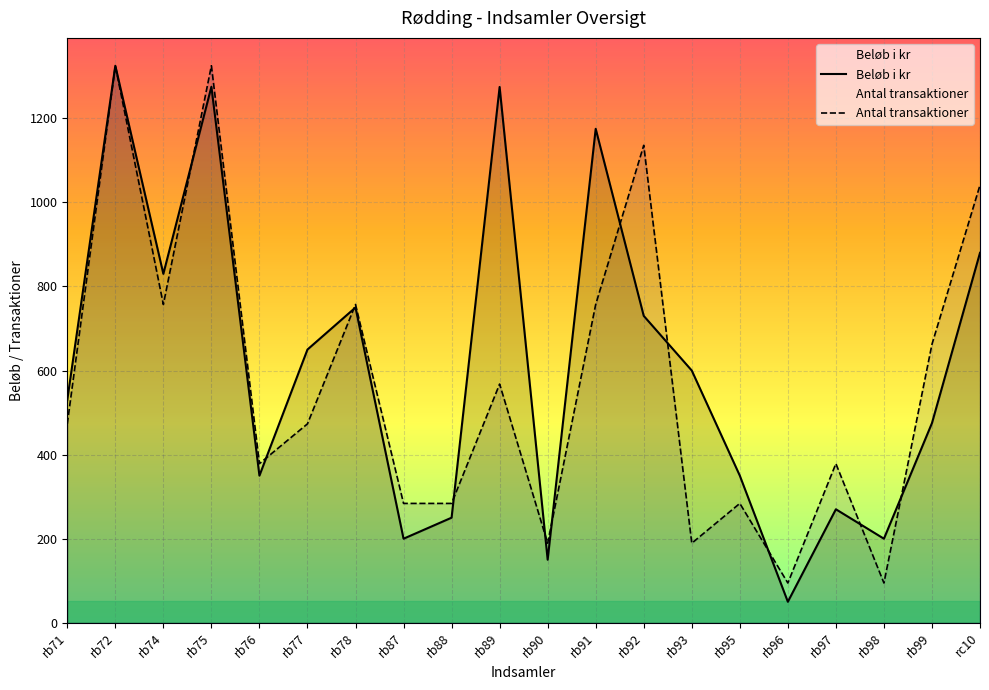

Reading left to right, transcribe all the data shown in this chart.

Beløb i kr: rb71=530.0	rb72=1325.0	rb74=830.0	rb75=1275.0	rb76=350.0	rb77=650.0	rb78=750.0	rb87=200.0	rb88=250.0	rb89=1274.5	rb90=150.0	rb91=1175.0	rb92=730.0	rb93=600.0	rb95=350.0	rb96=50.0	rb97=270.0	rb98=200.0	rb99=475.0	rc10=880.0
Antal transaktioner: rb71=473.2	rb72=1325.0	rb74=757.1	rb75=1325.0	rb76=378.6	rb77=473.2	rb78=757.1	rb87=283.9	rb88=283.9	rb89=567.9	rb90=189.3	rb91=757.1	rb92=1135.7	rb93=189.3	rb95=283.9	rb96=94.6	rb97=378.6	rb98=94.6	rb99=662.5	rc10=1041.1